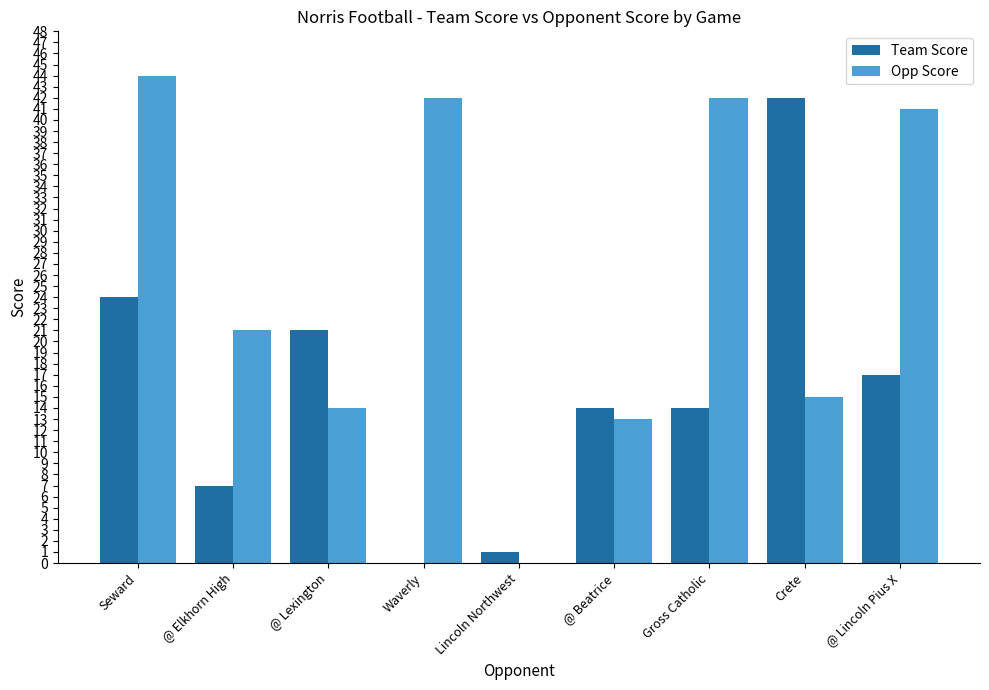

Between @ Lexington and Gross Catholic, which series saw the biggest shift?

Opp Score